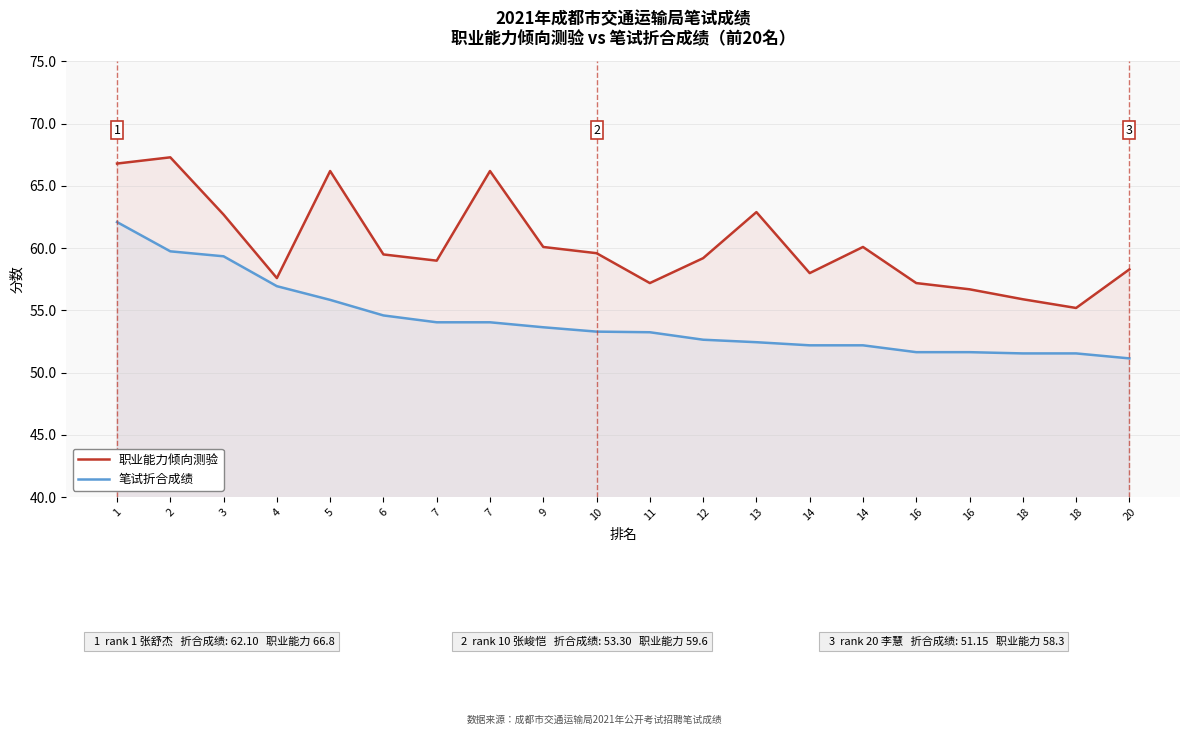

How many data points in 职业能力倾向测验 are less than 59?

8